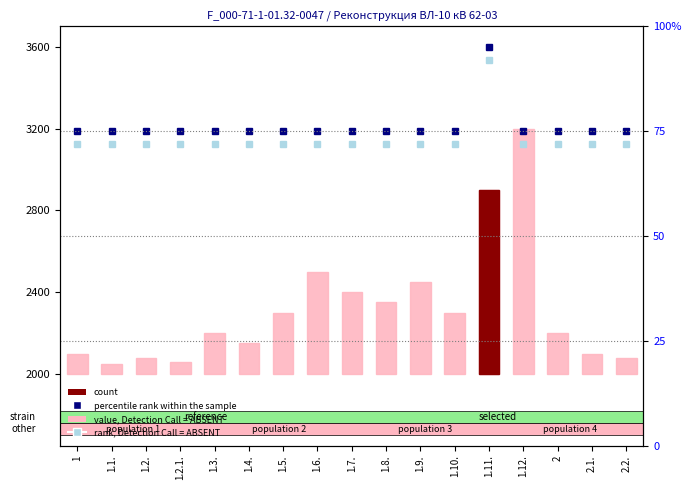

At which category does the chart reach its minimum across all series?

1.1.